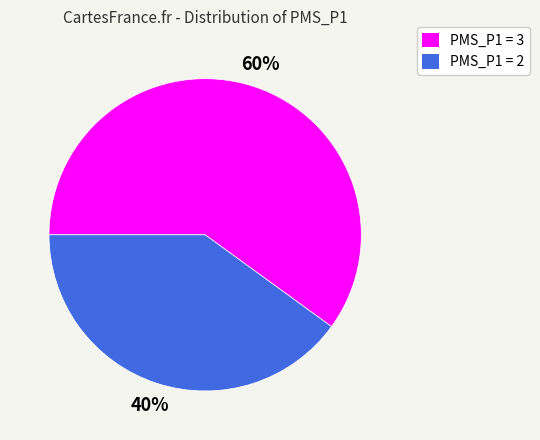

Is the sum of PMS_P1 = 3 and PMS_P1 = 2 greater than half?

Yes